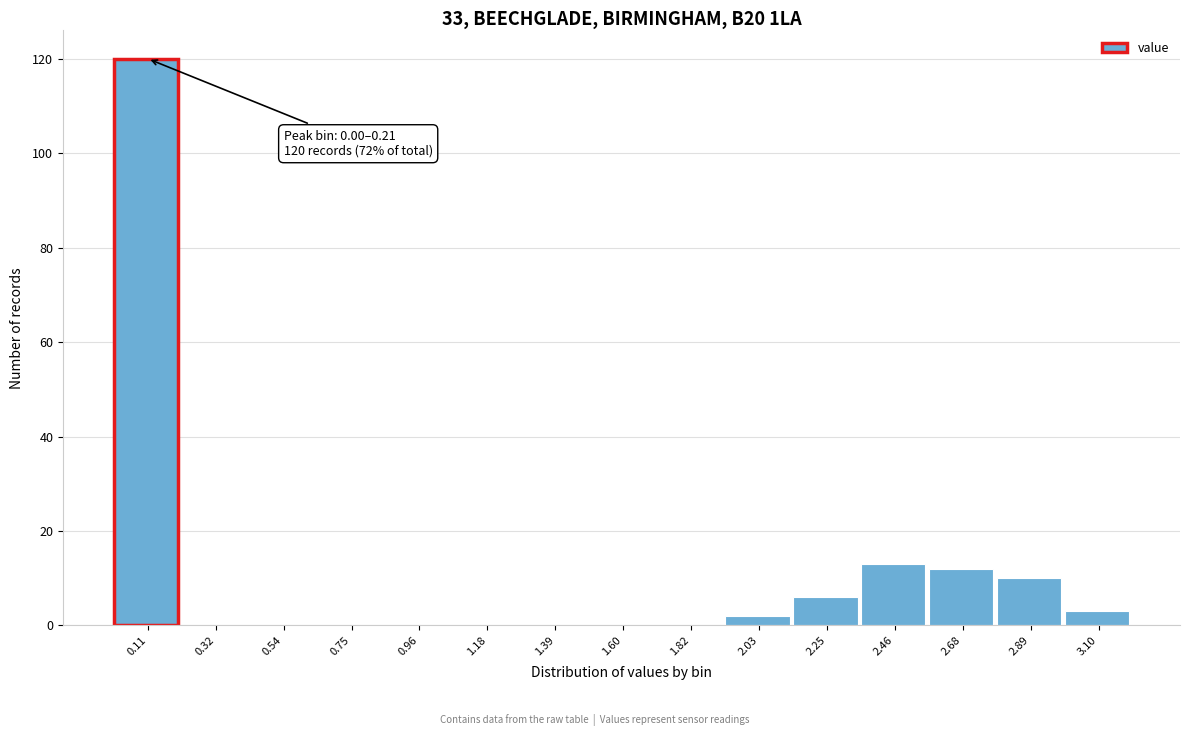

Which range on the x-axis has the tallest bar?

0.00 to 0.20